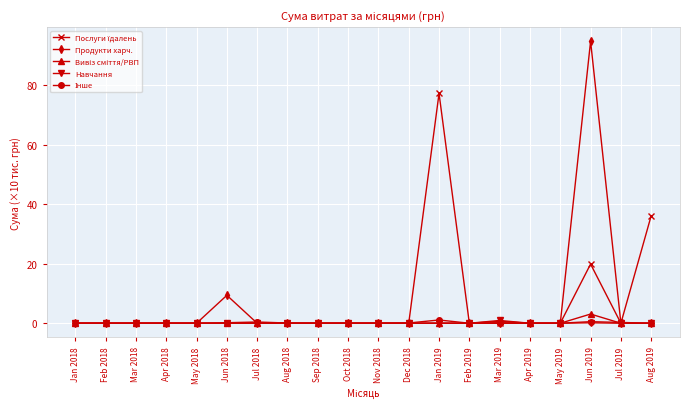

At which category is the sum across all series the highest?

Jun 2019